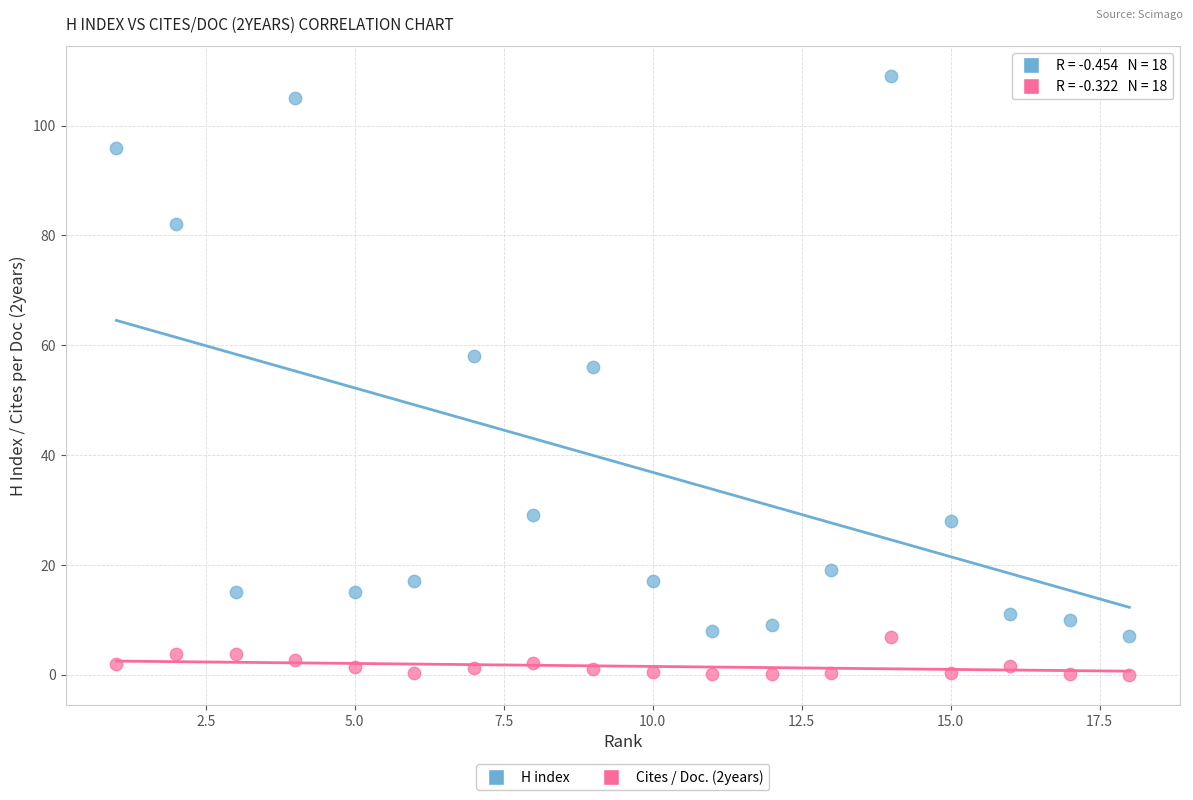

What are all the series names shown in the legend?

H index, Cites / Doc. (2years)